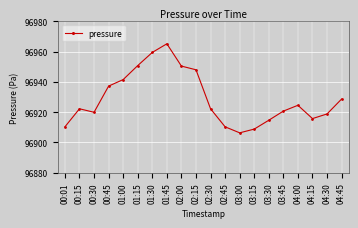

What is the minimum value shown in the chart?

96906.3